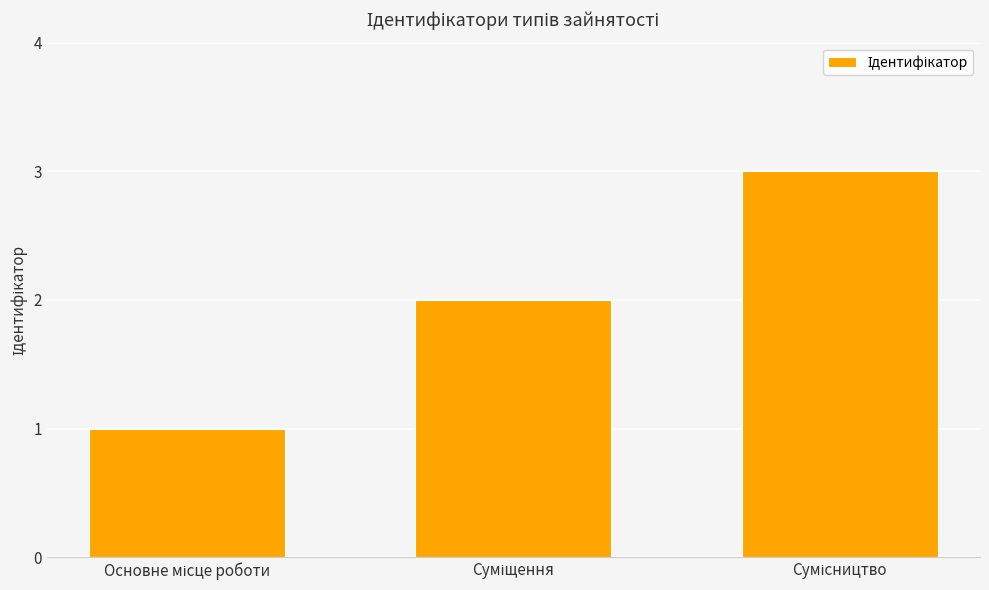

What is the sum of all values?

6